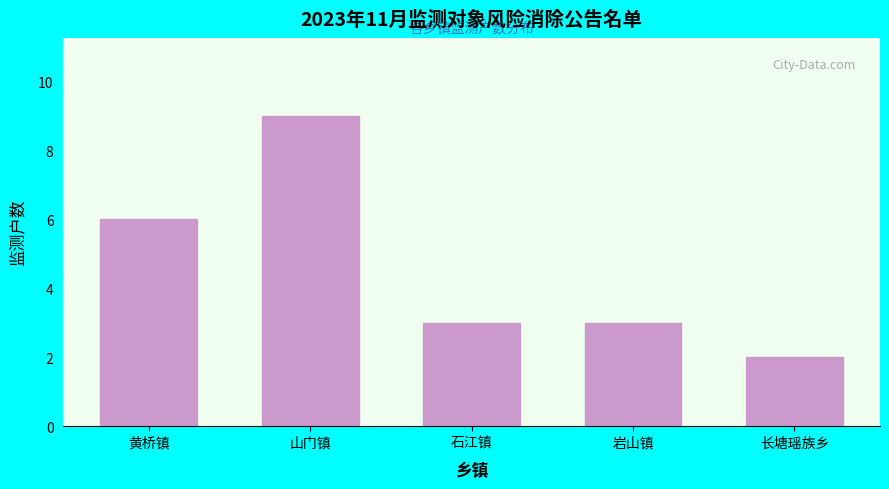

Reading left to right, transcribe all the data shown in this chart.

6	9	3	3	2